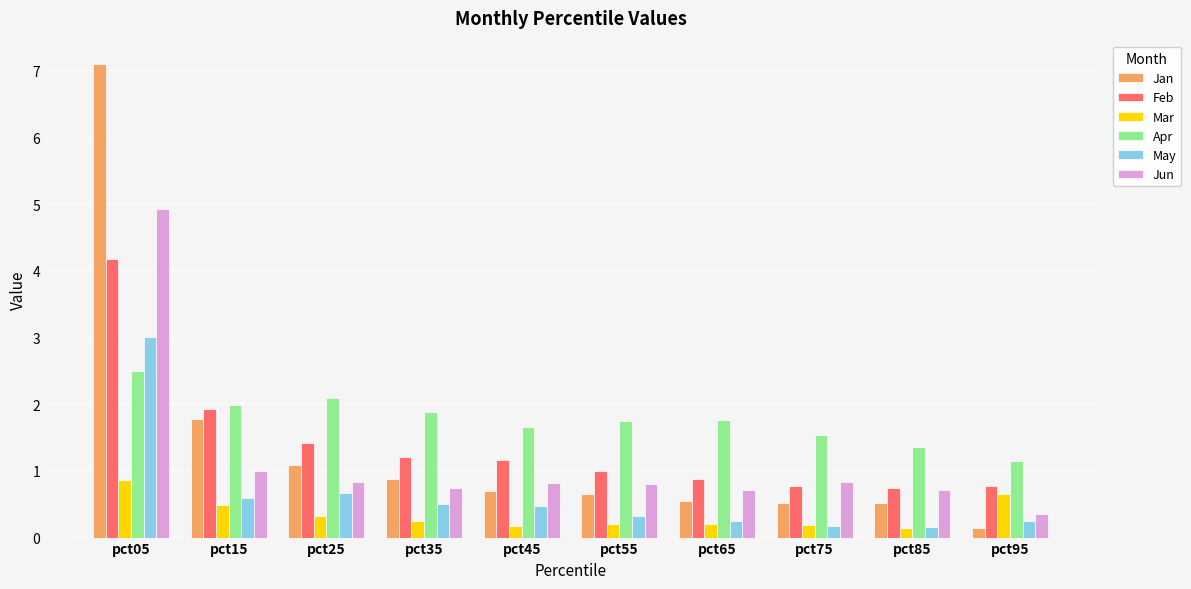

What is the maximum value shown in the chart?

7.1